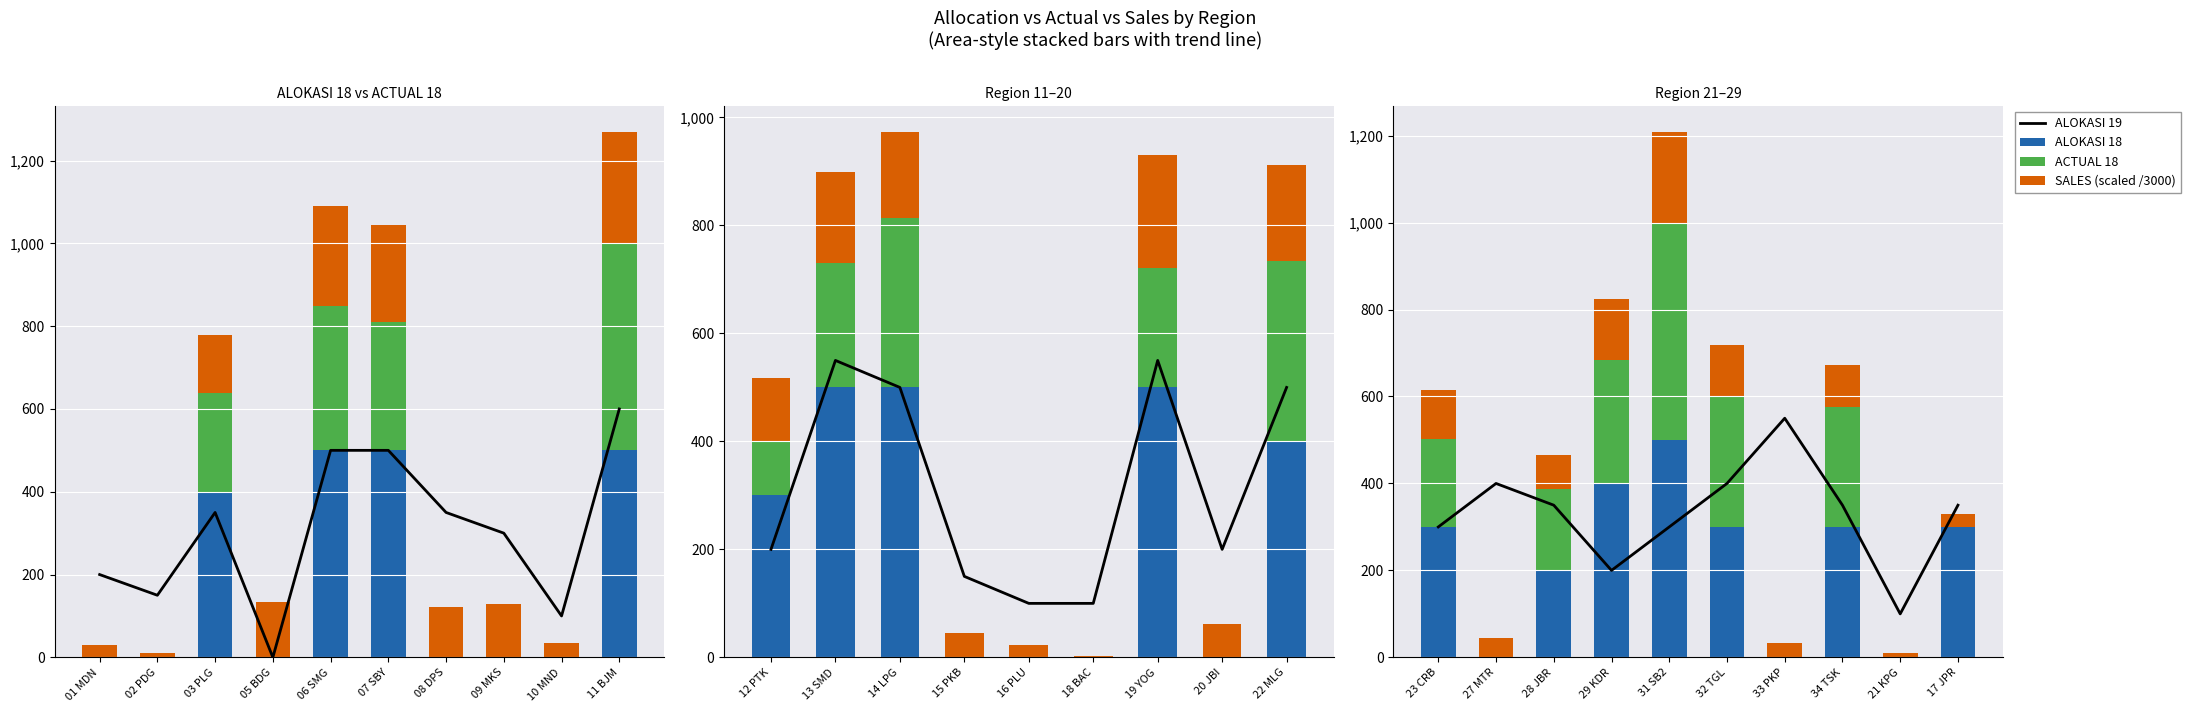

List the series in order of their peak value, highest first.

ALOKASI 19, ALOKASI 18, ACTUAL 18, SALES (scaled /3000)